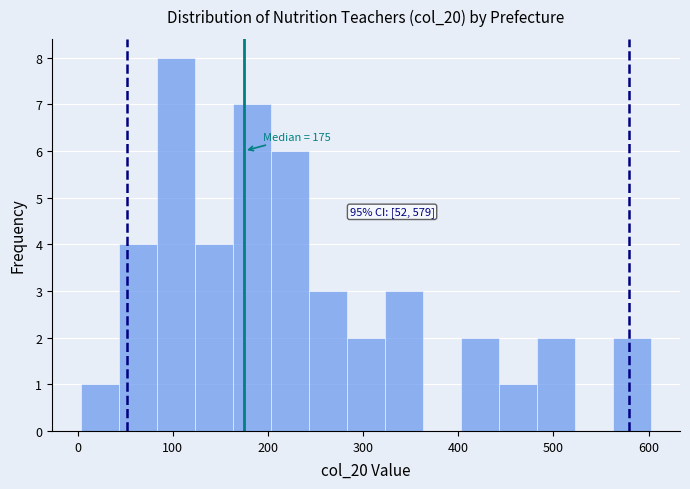

Over which range of the x-axis is the bar tallest?

83 to 123